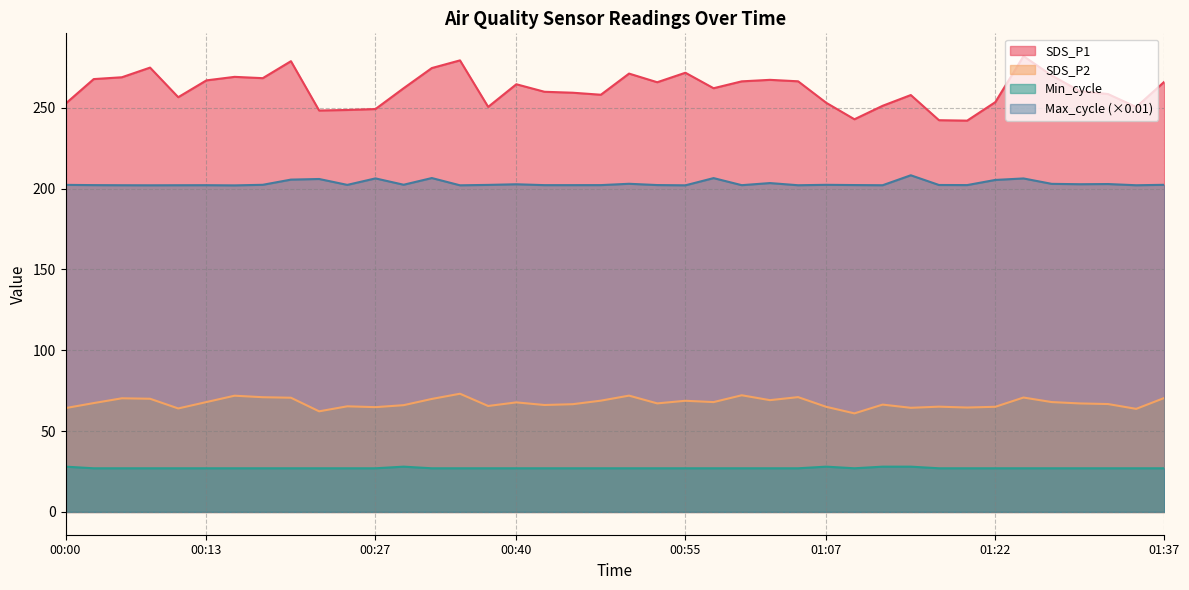

True or false: Min_cycle and SDS_P2 intersect in this chart.

False